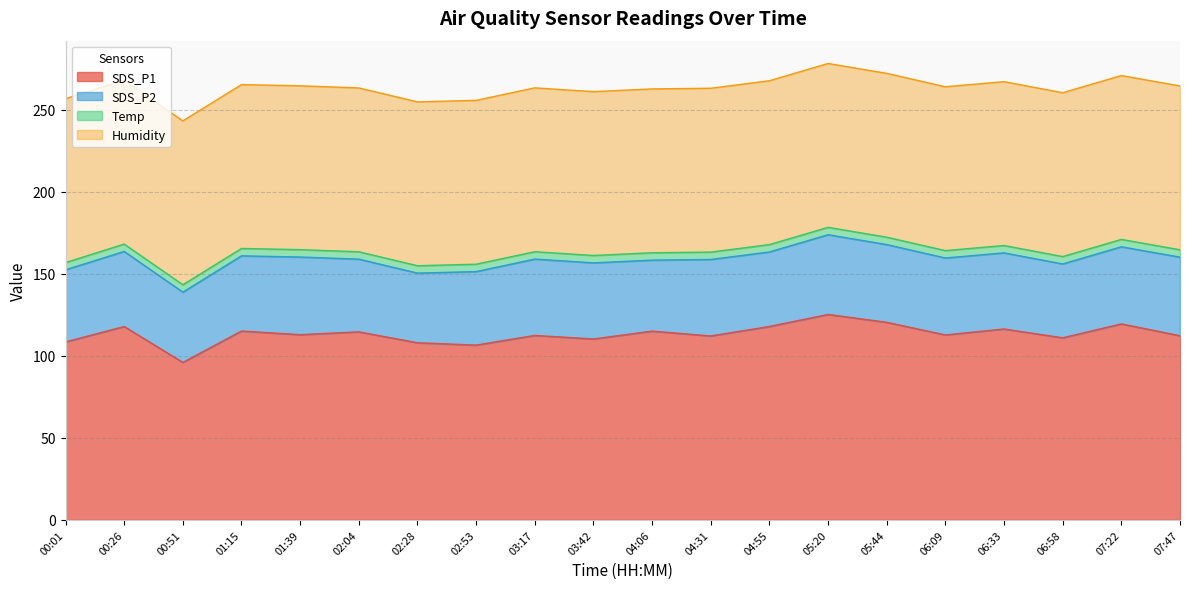

What is the spread (max minus min) of values at 01:15?

110.7